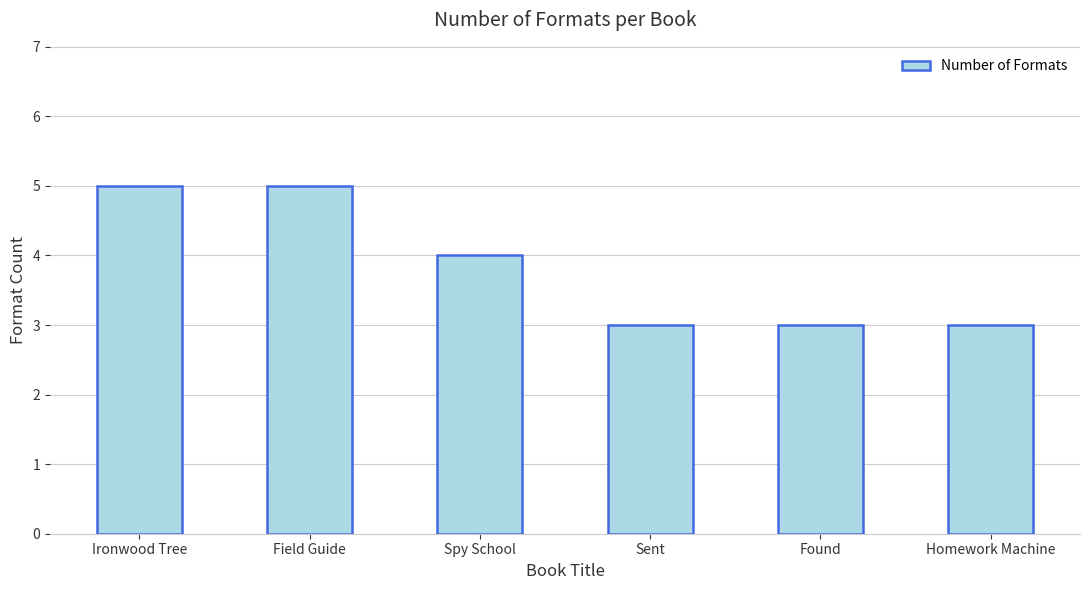

Between Field Guide and Sent, which is larger?

Field Guide